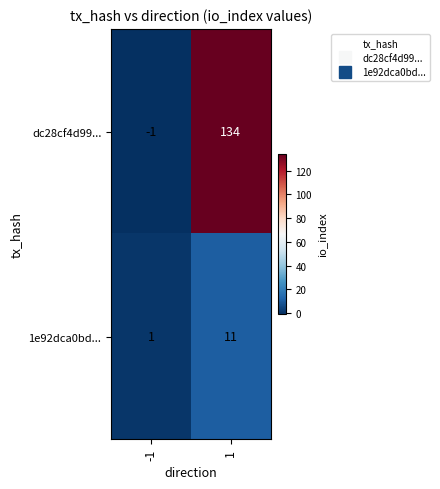

How many series are shown in this chart?

2